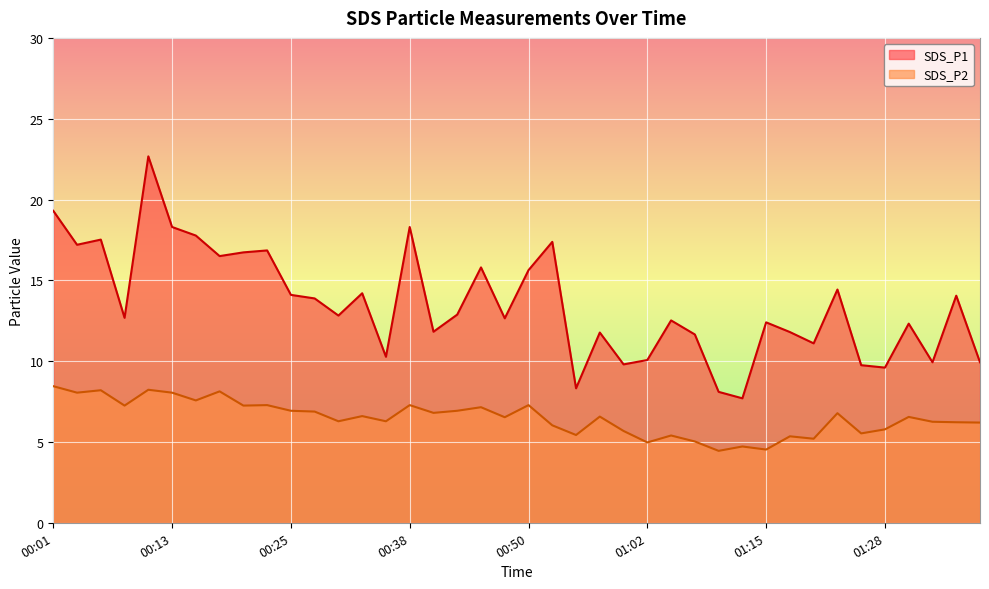

Reading right to left, what are all the values shown in this chart?

SDS_P1: 01:38=9.9	01:36=14.1	01:33=9.9	01:31=12.3	01:28=9.6	01:26=9.8	01:23=14.4	01:20=11.1	01:18=11.8	01:15=12.4	01:12=7.7	01:10=8.1	01:07=11.7	01:05=12.5	01:02=10.1	01:00=9.8	00:57=11.8	00:55=8.3	00:52=17.4	00:50=15.6	00:47=12.7	00:45=15.8	00:42=12.9	00:40=11.8	00:38=18.3	00:35=10.3	00:33=14.2	00:30=12.8	00:28=13.9	00:25=14.1	00:23=16.9	00:20=16.7	00:18=16.5	00:15=17.8	00:13=18.3	00:11=22.7	00:08=12.7	00:06=17.5	00:03=17.2	00:01=19.3
SDS_P2: 01:38=6.2	01:36=6.2	01:33=6.2	01:31=6.5	01:28=5.8	01:26=5.5	01:23=6.8	01:20=5.2	01:18=5.3	01:15=4.5	01:12=4.7	01:10=4.5	01:07=5.0	01:05=5.4	01:02=5.0	01:00=5.7	00:57=6.6	00:55=5.4	00:52=6.0	00:50=7.3	00:47=6.5	00:45=7.2	00:42=6.9	00:40=6.8	00:38=7.3	00:35=6.3	00:33=6.6	00:30=6.3	00:28=6.9	00:25=6.9	00:23=7.3	00:20=7.2	00:18=8.1	00:15=7.6	00:13=8.1	00:11=8.2	00:08=7.2	00:06=8.2	00:03=8.1	00:01=8.4